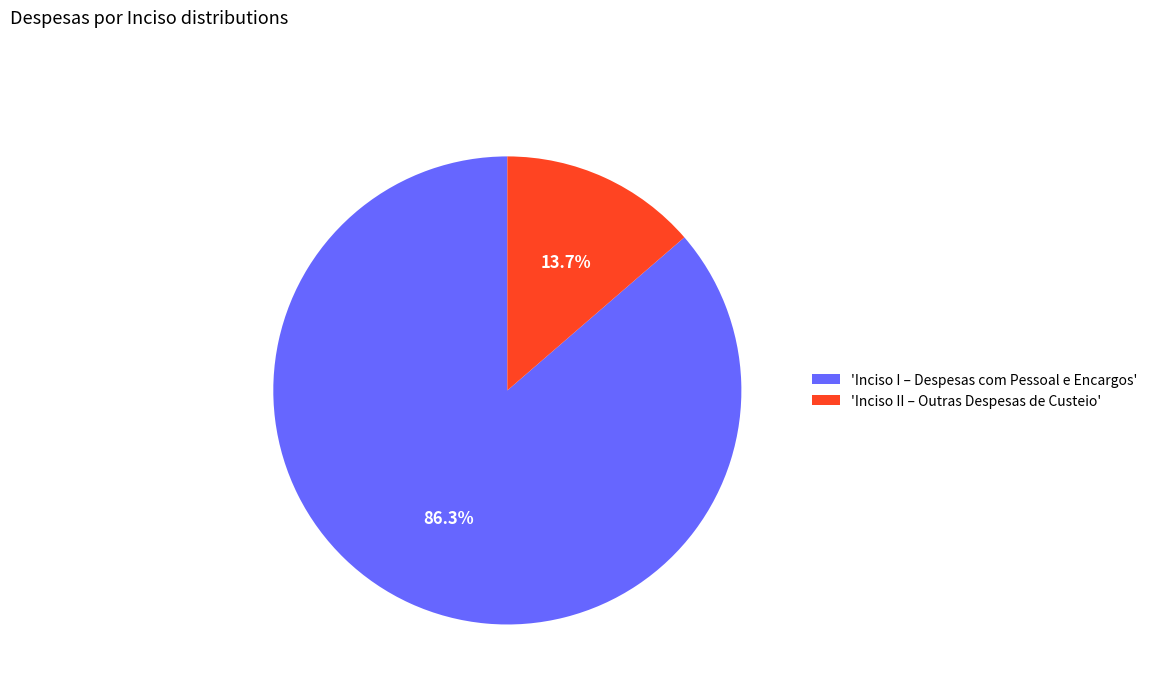

How many slices are in this pie chart?

2